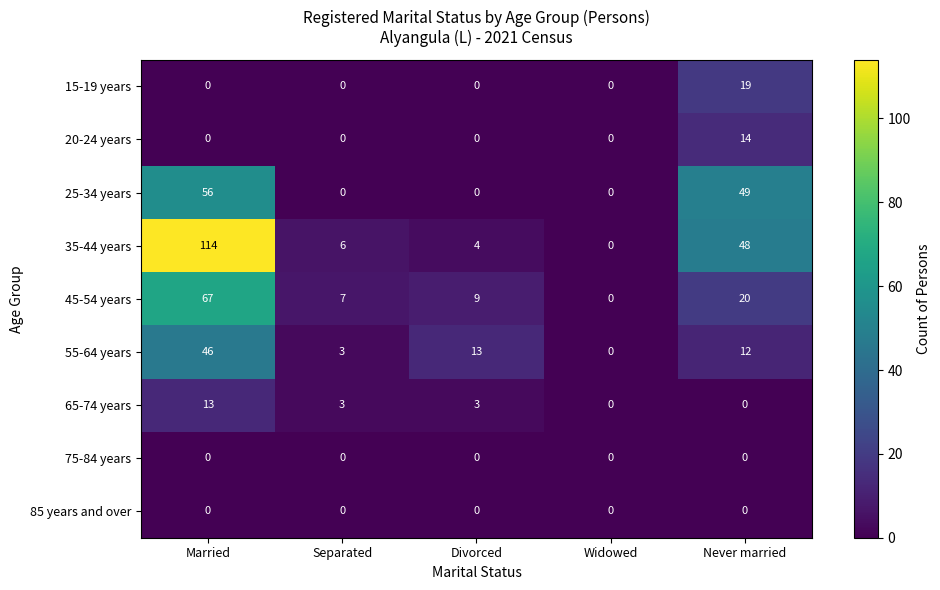

Which series has the largest total across all categories?

35-44 years